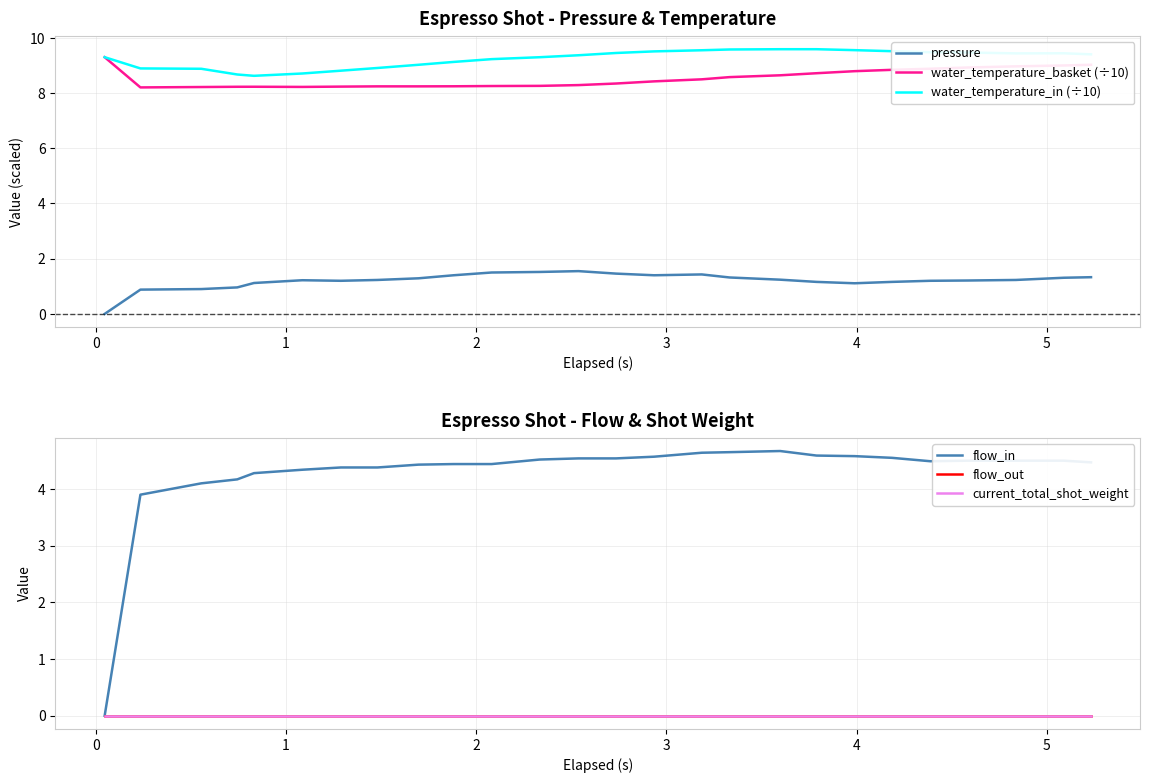

Count the number of data series in this chart.

6